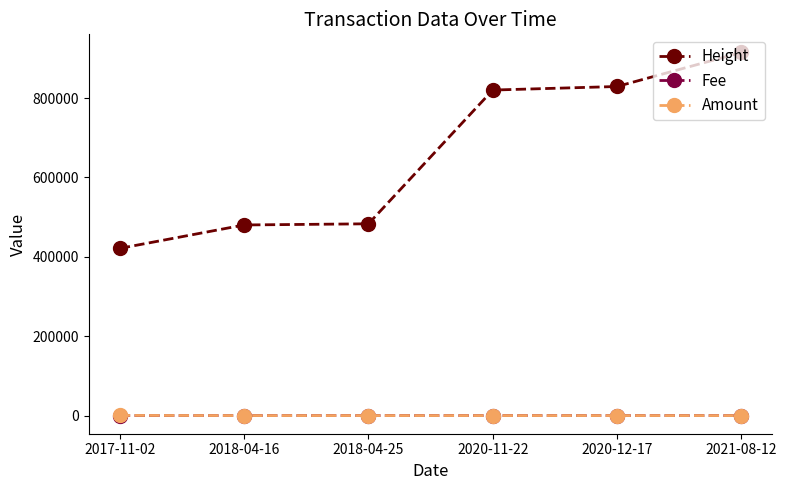

What is the approximate value of Amount at 2017-11-02?

342.0